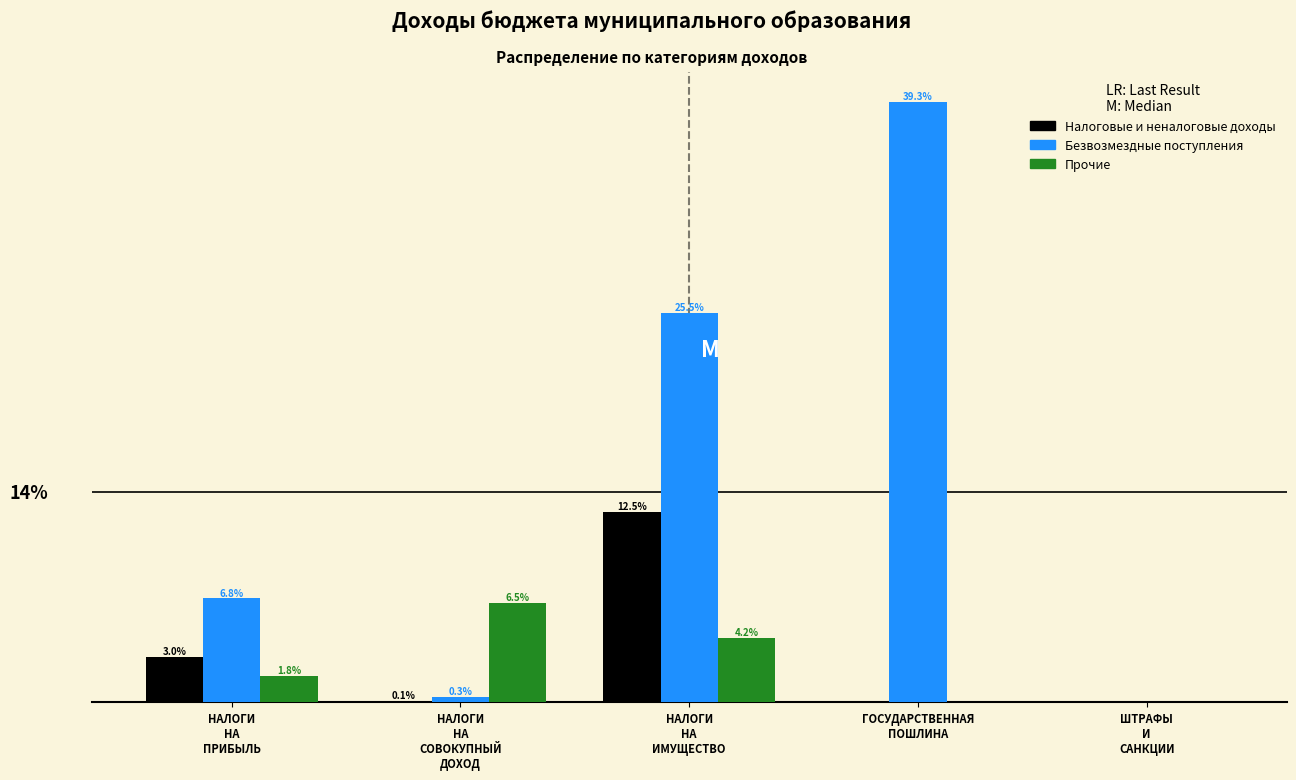

Which series has the largest total across all categories?

Безвозмездные поступления